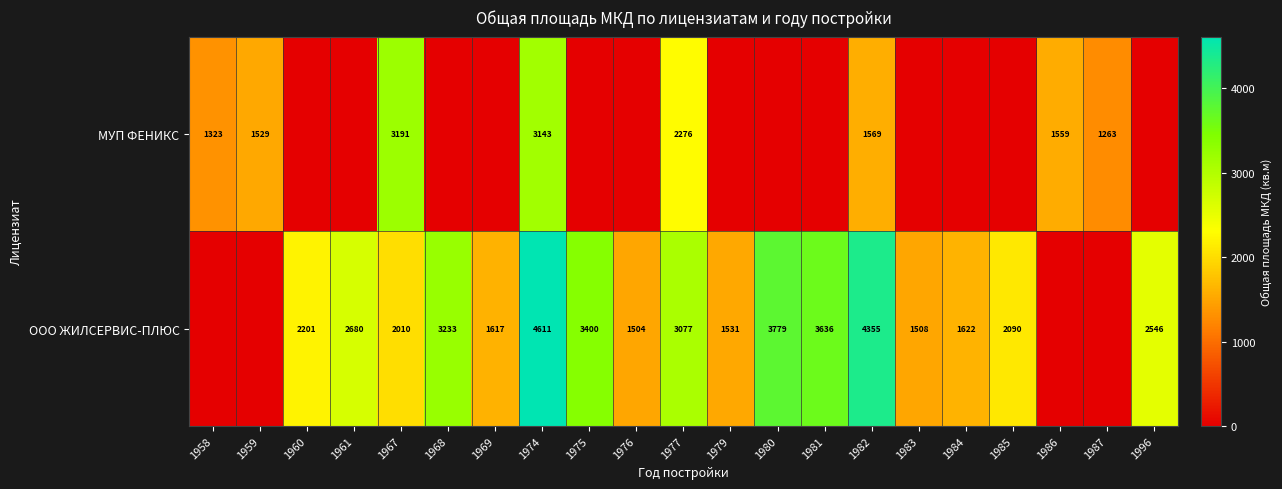

What is the spread (max minus min) of values at 1996?

2546.2